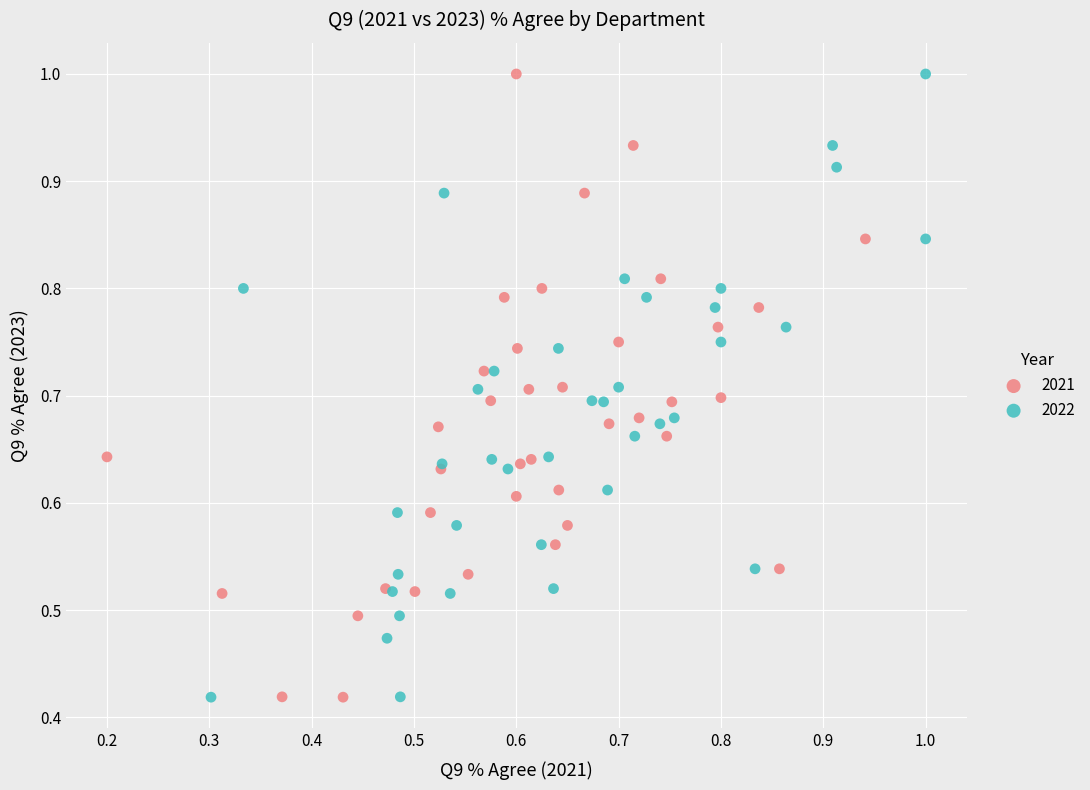

What are all the series names shown in the legend?

2021, 2022